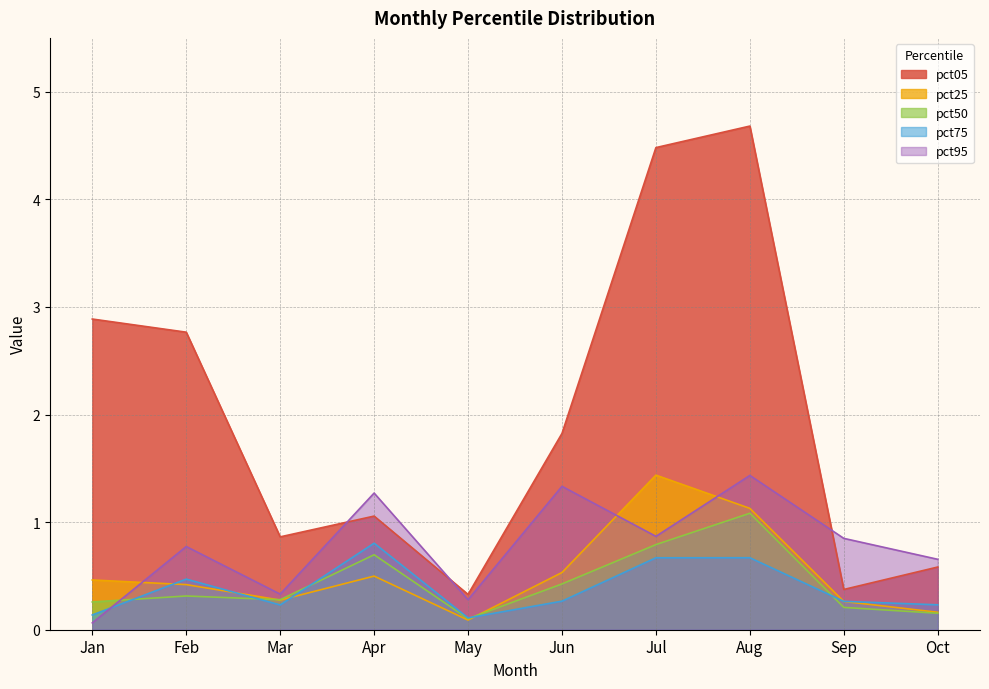

What is the difference between the second highest and minimum values in the pct25 series?

1.0